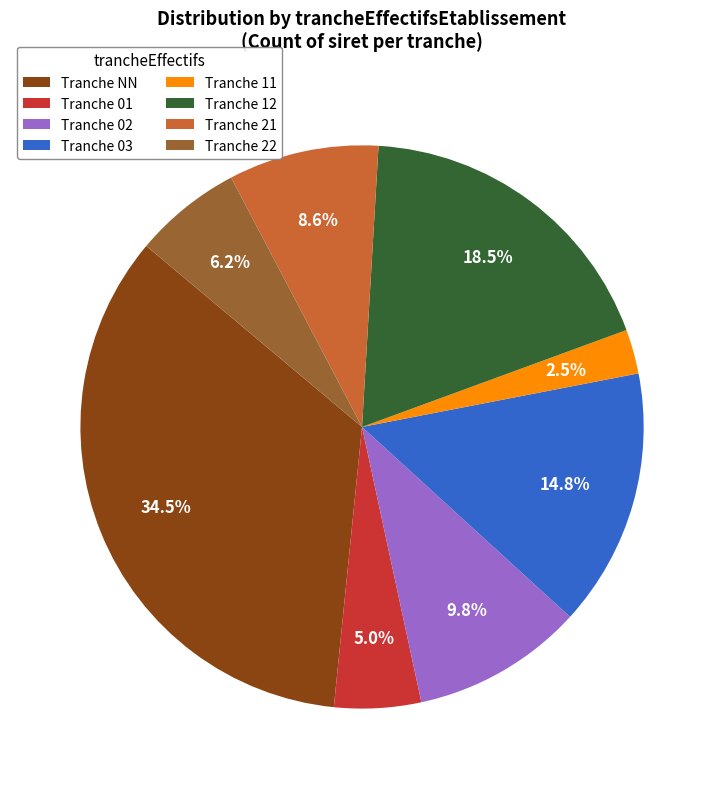

Does any single category account for the majority?

No